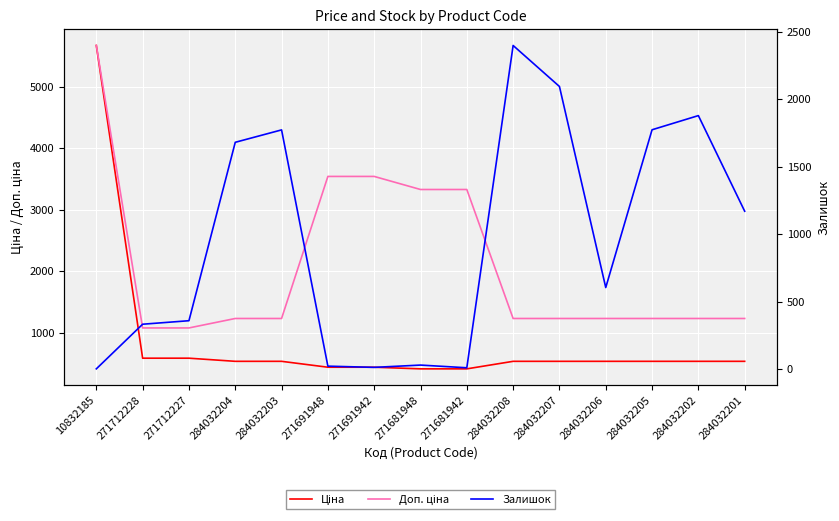

What is the total value across all series at 271681942?

3759.0